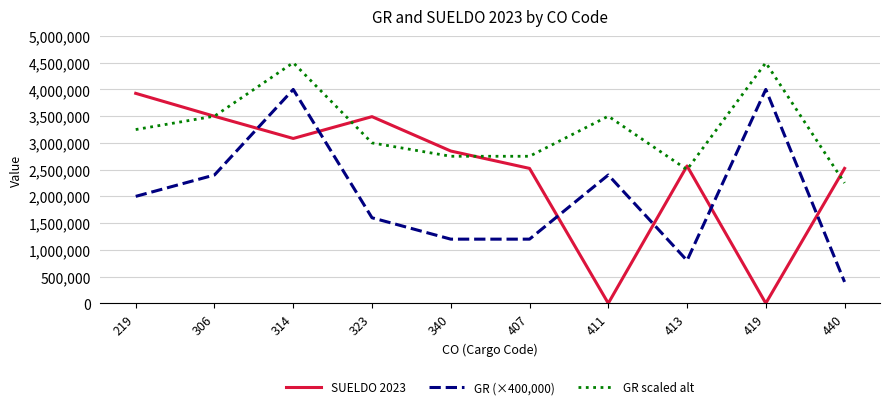

List the series in order of their overall mean, highest first.

GR scaled alt, SUELDO 2023, GR (×400,000)